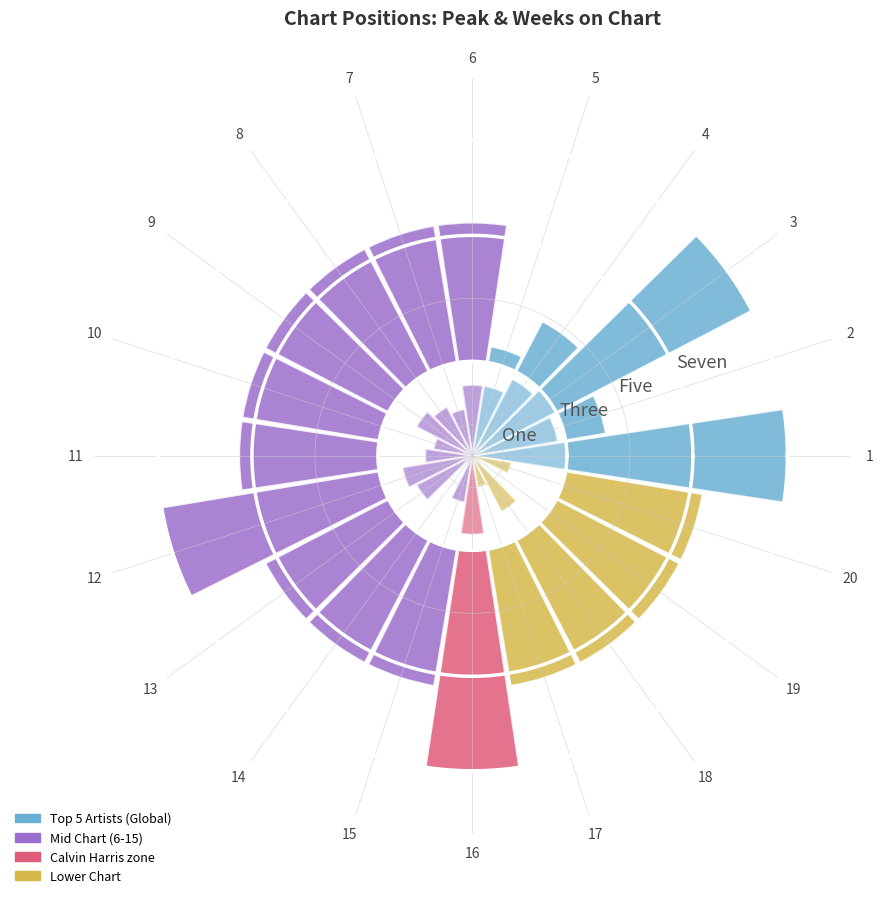

Reading right to left, transcribe all the data shown in this chart.

Weeks on Chart: 20=4.4	19=4.4	18=4.4	17=4.4	16=7.0	15=4.4	14=4.4	13=4.4	12=7.0	11=4.4	10=4.4	9=4.4	8=4.4	7=4.4	6=4.4	5=0.5	4=1.8	3=7.0	2=1.3	1=7.0
Peak Position: 20=1.2	19=0.2	18=2.0	17=1.0	16=2.5	15=1.5	14=0.2	13=2.0	12=2.2	11=1.5	10=1.2	9=2.0	8=1.8	7=1.5	6=2.2	5=2.2	4=2.8	3=3.0	2=2.8	1=3.0